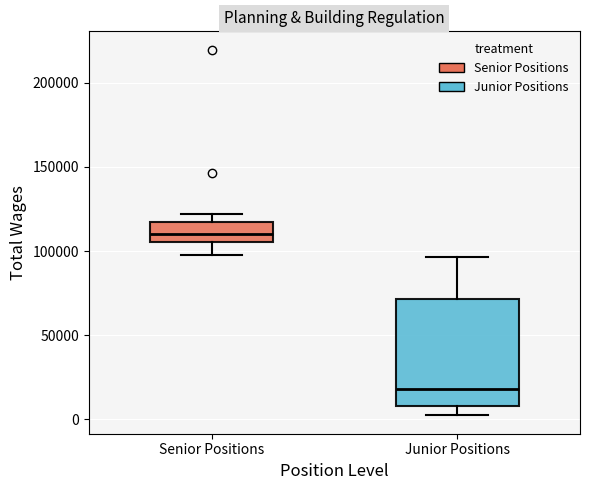

Reading left to right, transcribe this box plot: for each box, give where its median line is, the range the box spans, and where its two whiskers end, as read against the y-axis. The values are not printed on the chart, so give them approximately, as read against the axis.

Senior Positions: median 110000, box 105000 to 115000, whiskers 100000 to 120000
Junior Positions: median 20000, box 10000 to 70000, whiskers 0 to 95000